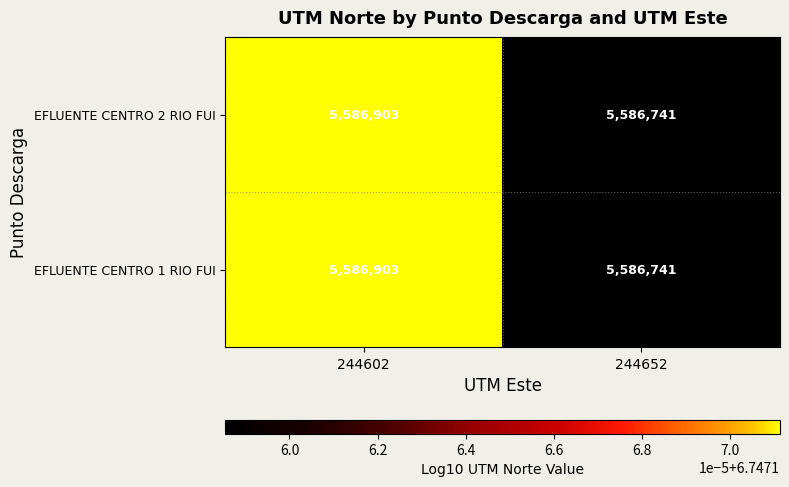

Is it true that EFLUENTE CENTRO 1 RIO FUI equals 8334408 at 244652?

False